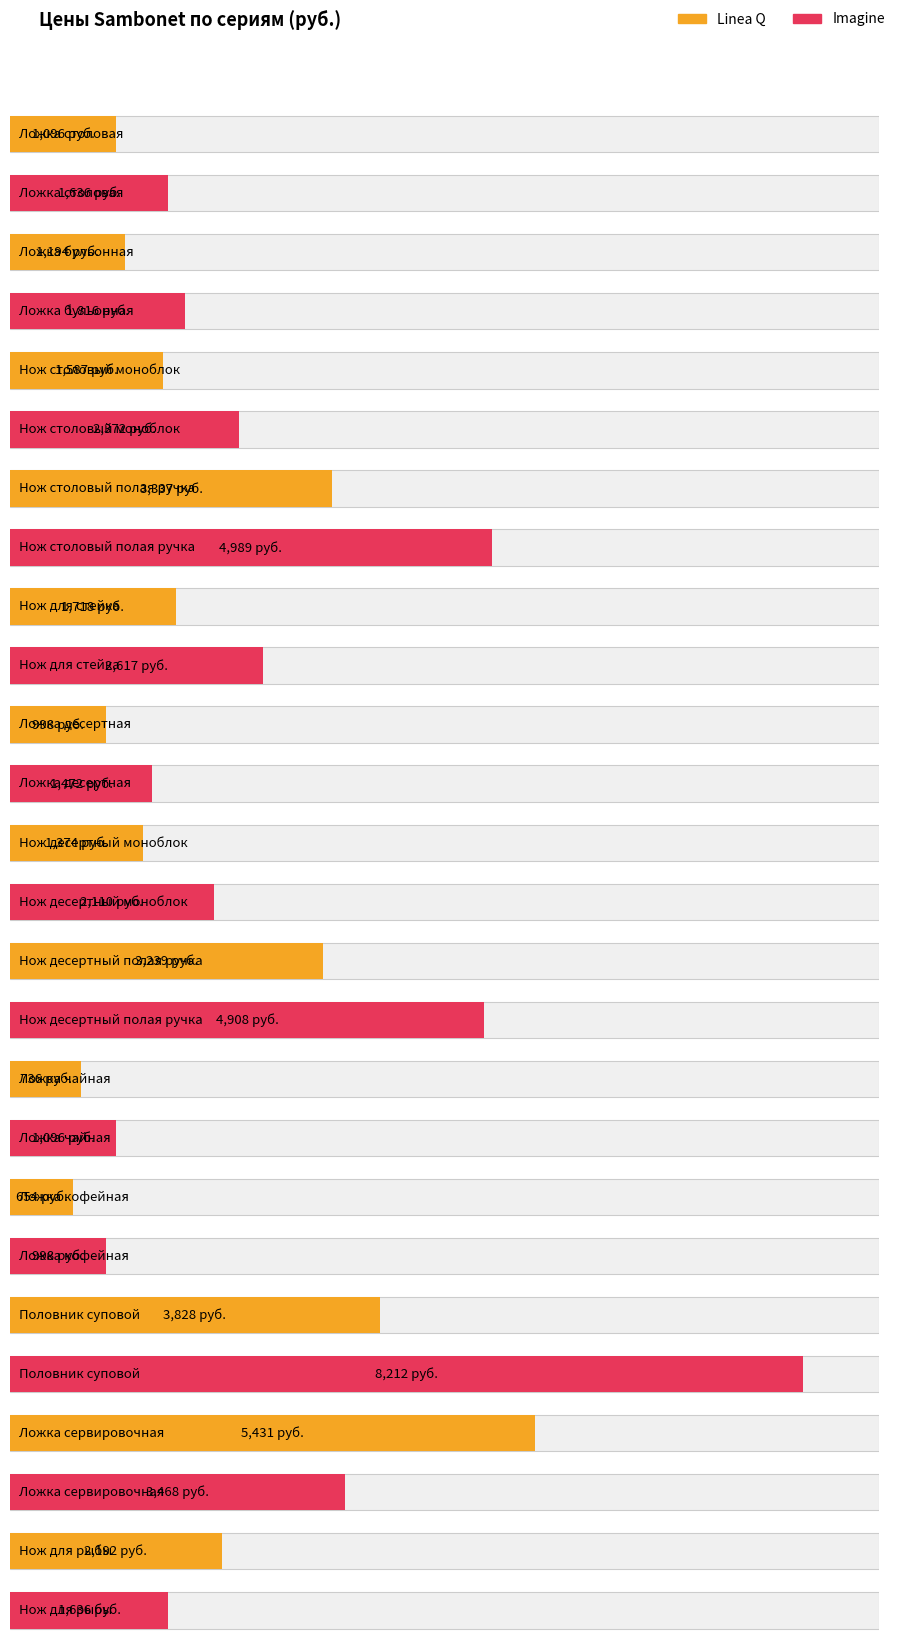

Is the value of Linea Q at Нож столовый полая ручка greater than the value of Imagine at Ложка столовая?

Yes